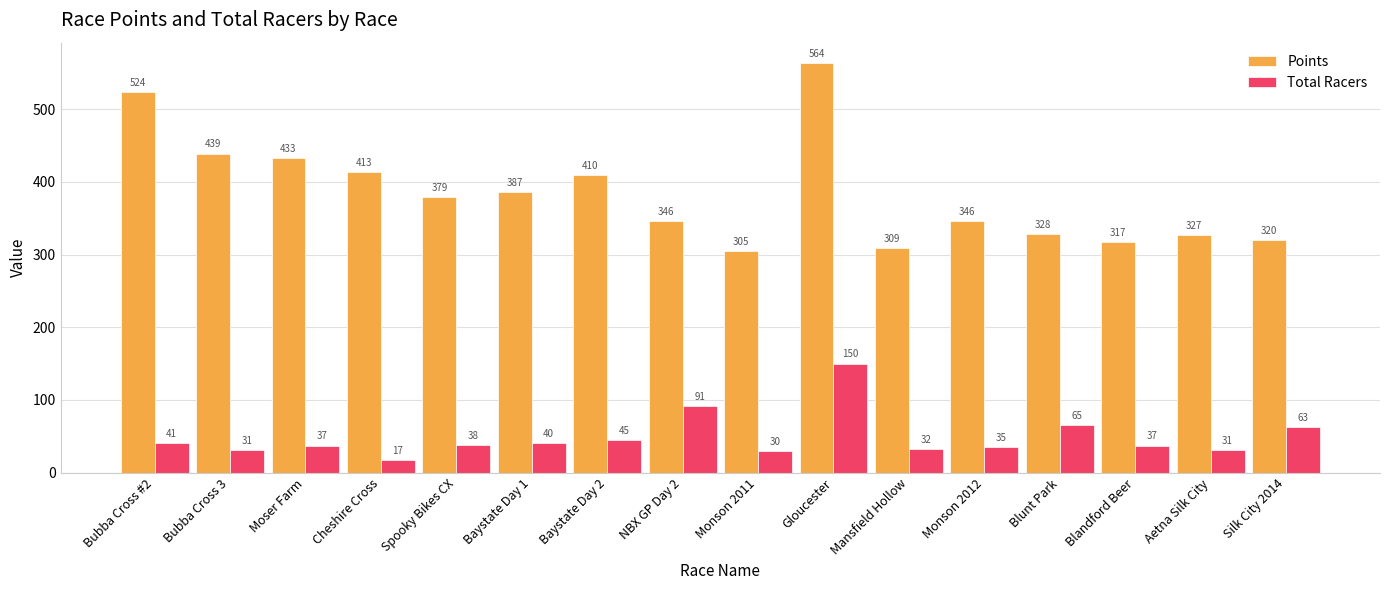

What is the difference between the maximum and second lowest values in the Points series?

255.0